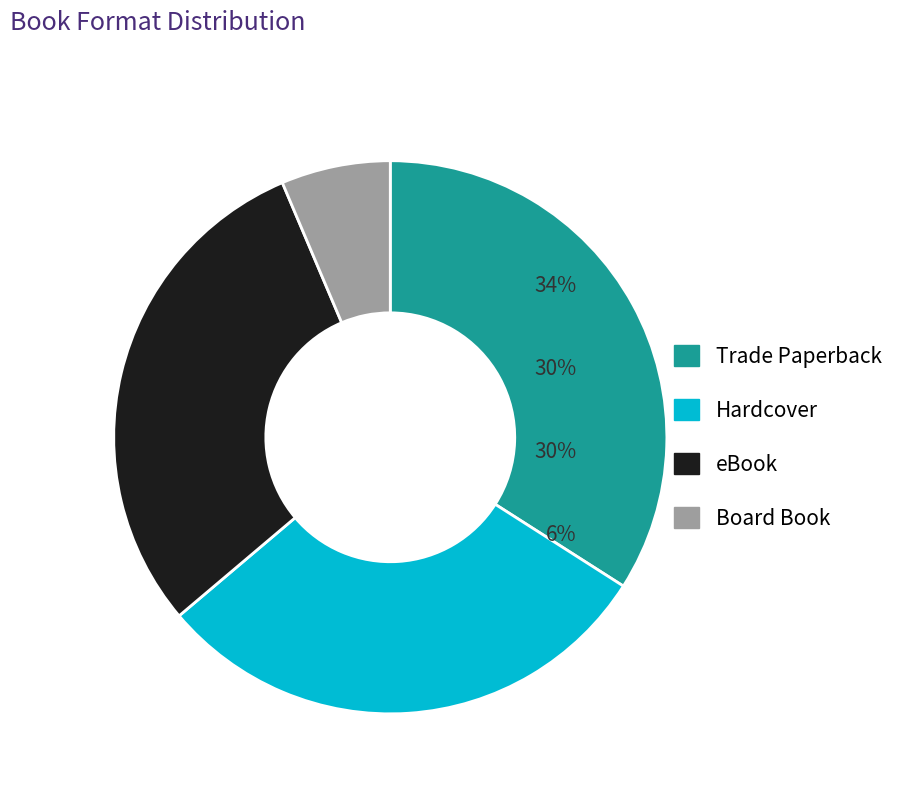

Does any single category account for the majority?

No